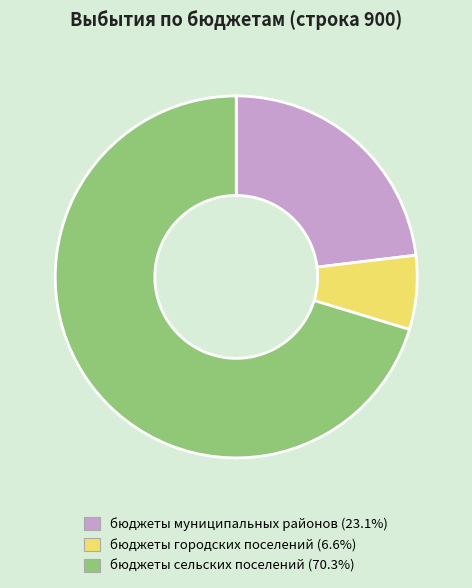

Which category accounts for the majority?

бюджеты сельских поселений